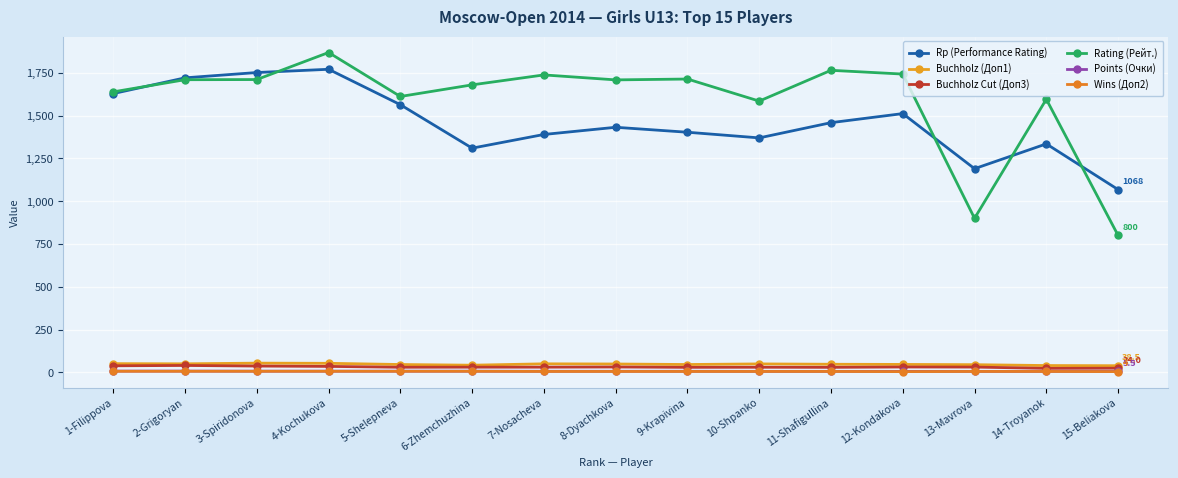

Which has a higher value, 9-Krapivina or 10-Shpanko?

9-Krapivina